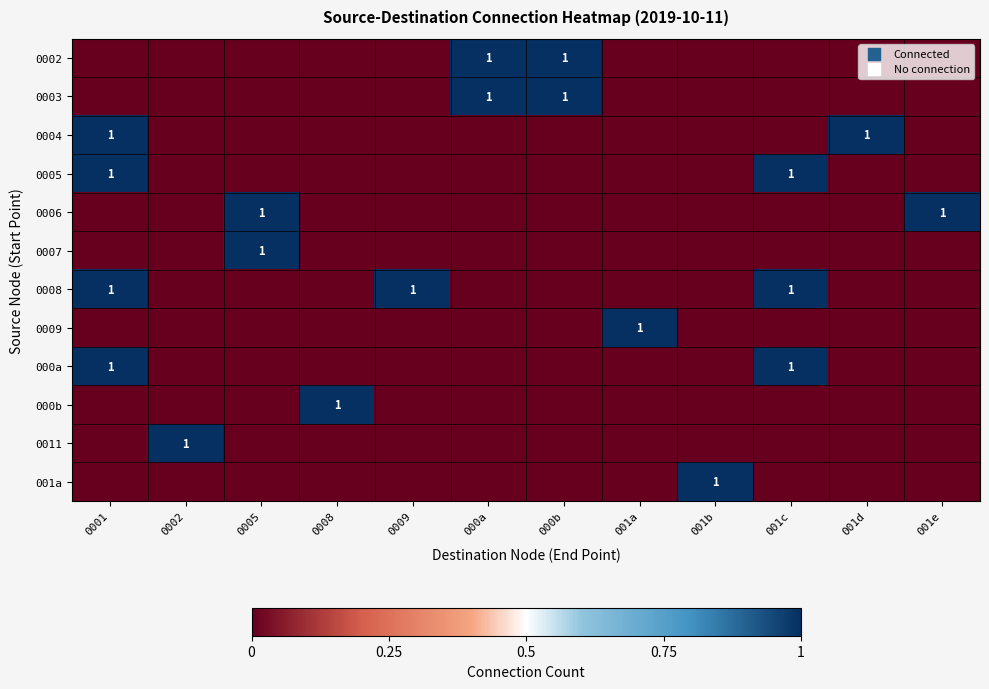

Which series has the largest range (max minus min)?

0002